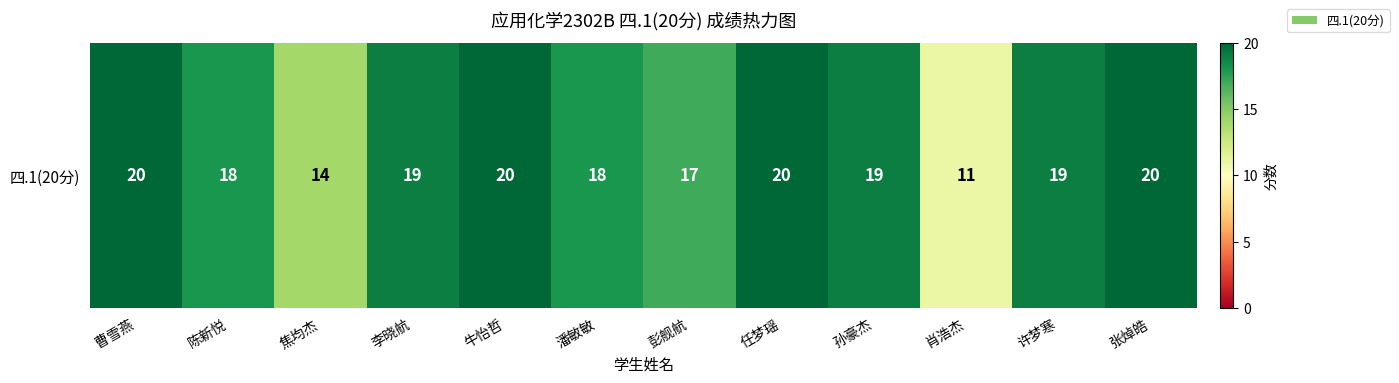

Reading left to right, list all the values displayed in this chart.

曹雪燕=20	陈新悦=18	焦均杰=14	李晓航=19	牛怡哲=20	潘敏敏=18	彭舰航=17	任梦瑶=20	孙豪杰=19	肖浩杰=11	许梦寒=19	张焯皓=20